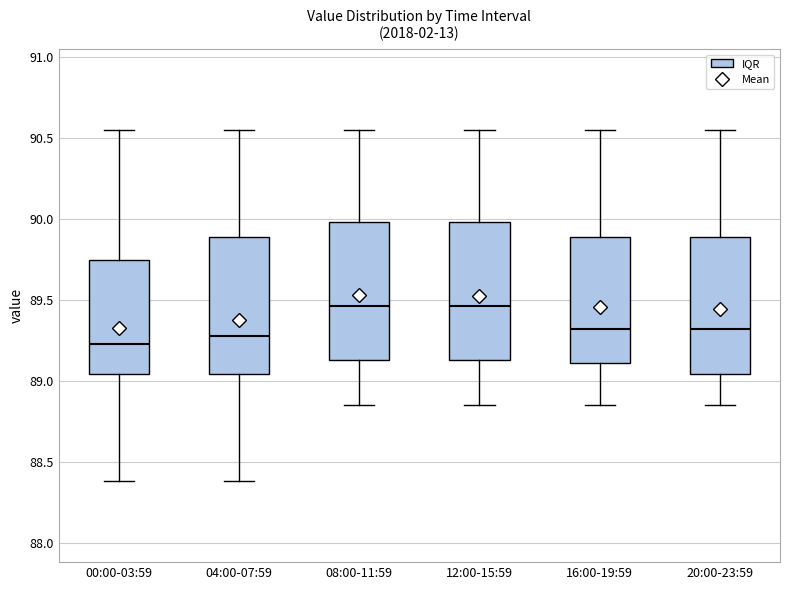

Where does the upper whisker of the box for 08:00-11:59 end on the y-axis? The values are not printed on the chart, so give them approximately, as read against the axis.

90.55